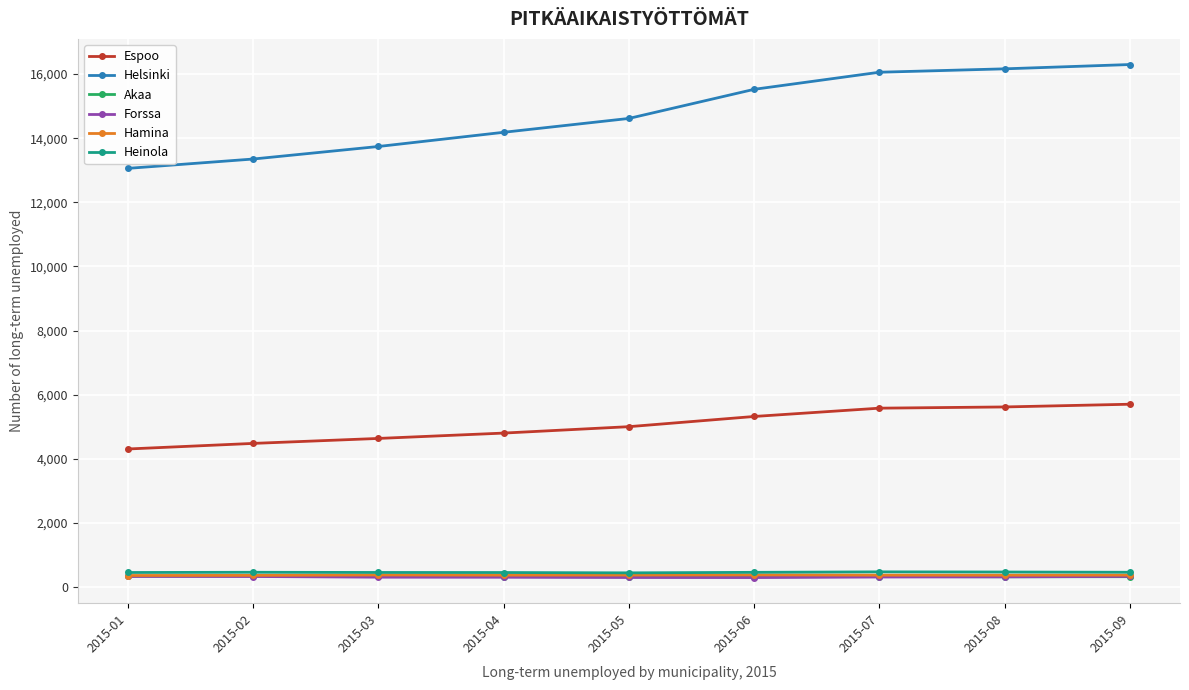

Where is Espoo nearest to the value 5006?

2015-05